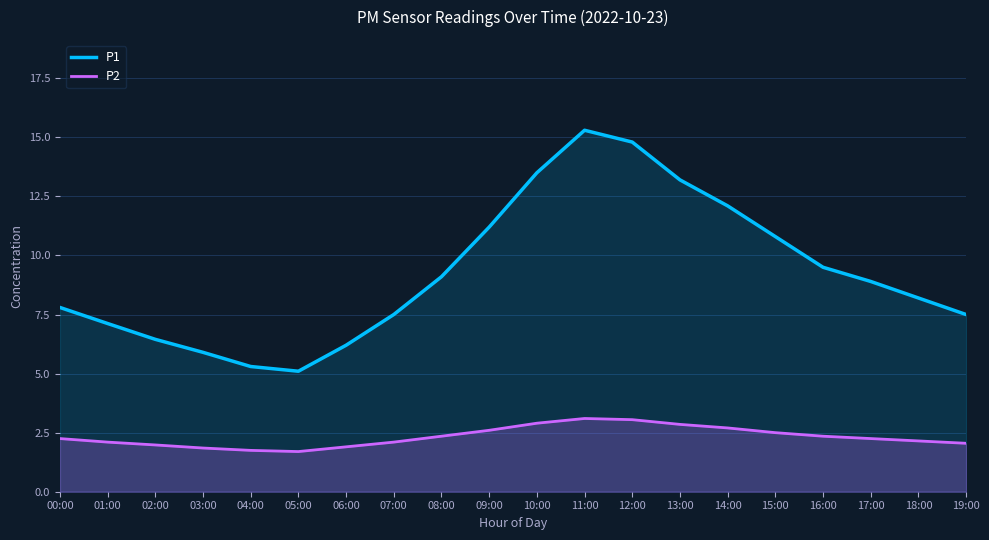

What is the label of the 3rd point from the right?

17:00